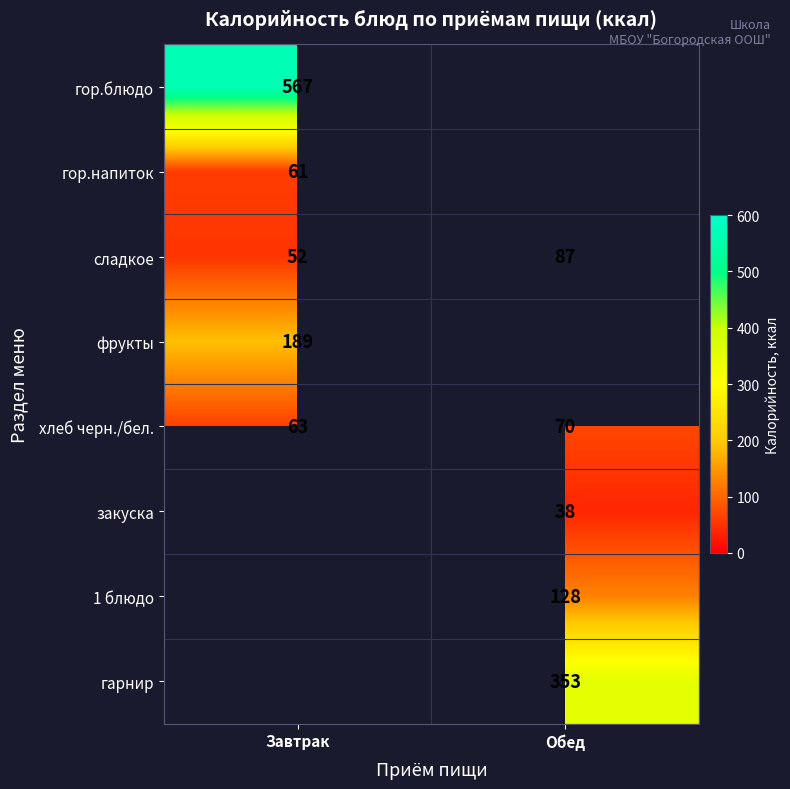

What is the smallest value displayed?

38.0